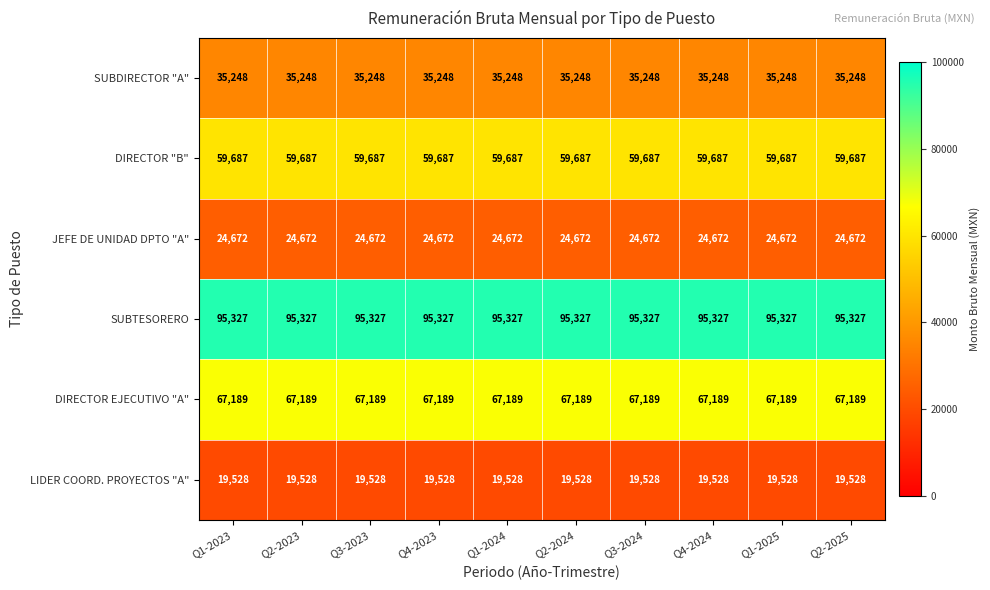

The DIRECTOR "B" series shows 59687 at Q2-2023. True or false?

True